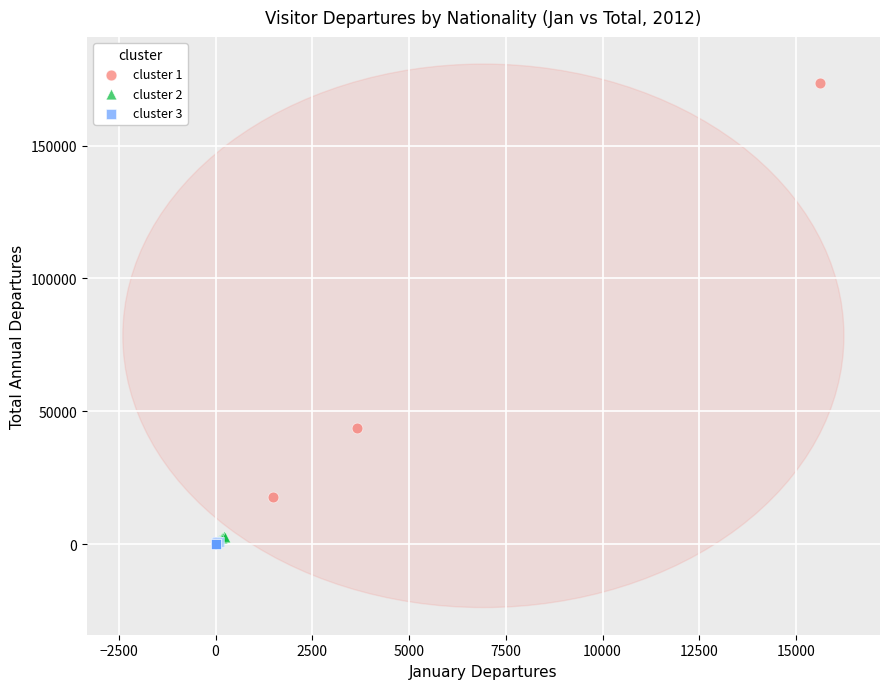

Which series has the widest spread of Y values?

cluster 1